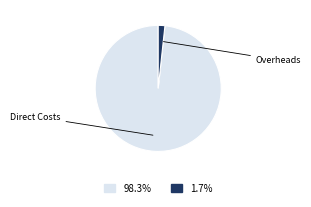

Is there a majority slice in this chart?

Yes